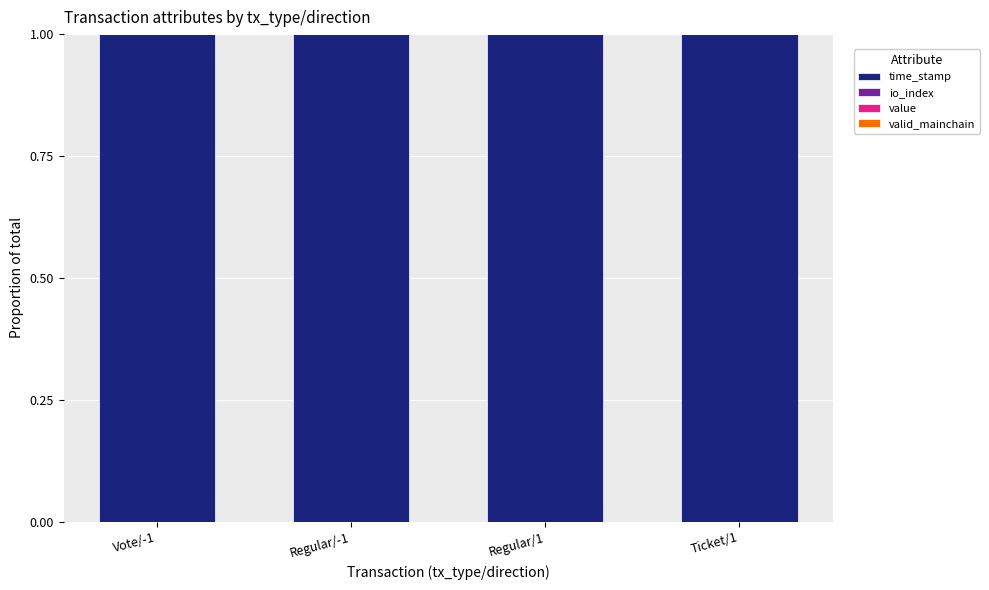

The time_stamp series shows 0.4 at Vote/-1. True or false?

False